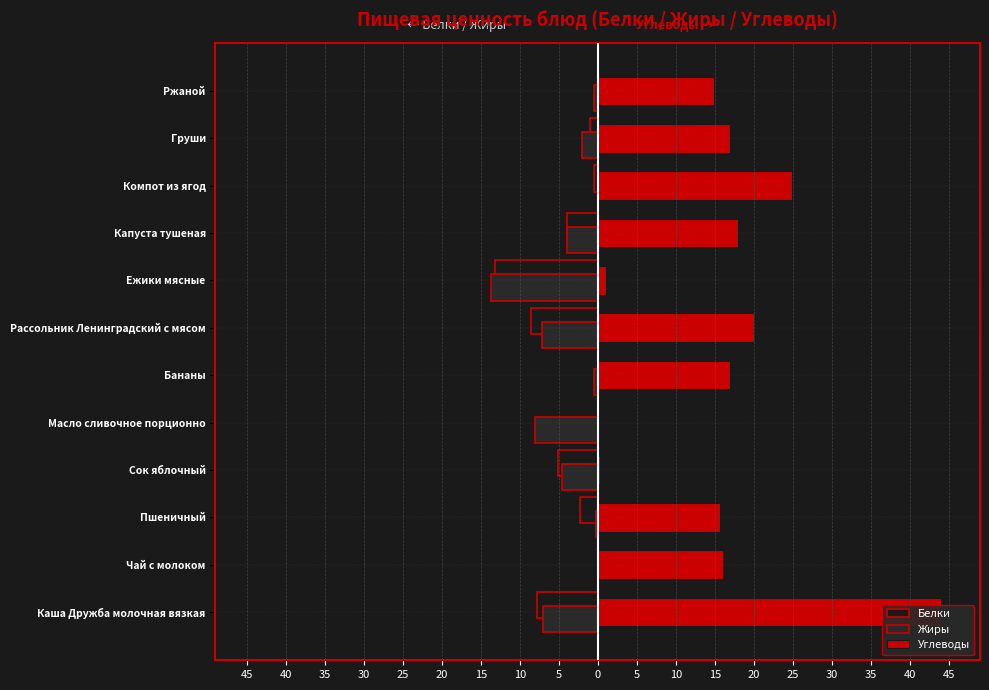

Reading left to right, list all the values displayed in this chart.

Белки: -7.8	0.0	-2.3	-5.1	0.0	0.0	-8.6	-13.2	-4.0	-0.5	-1.0	0.0
Жиры: -7.1	0.0	-0.2	-4.6	-8.0	-0.5	-7.2	-13.7	-4.0	0.0	-2.0	-0.5
Углеводы: 44.0	16.0	15.7	0.3	0.0	17.0	20.0	1.0	18.0	24.9	17.0	14.9